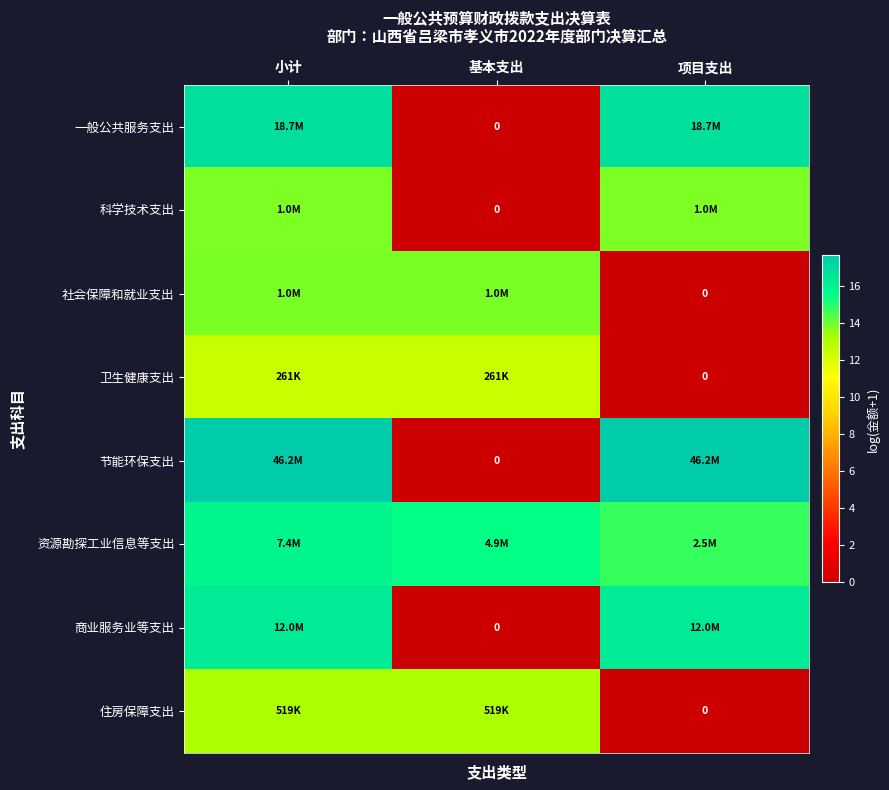

How many values in the 商业服务业等支出 series are below 16?

1